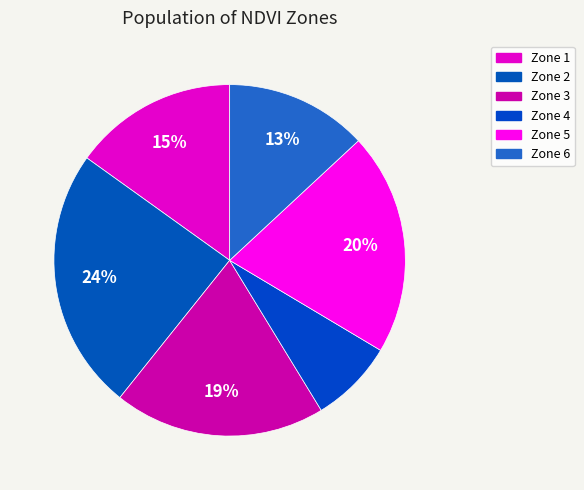

How many segments does this pie chart have?

6